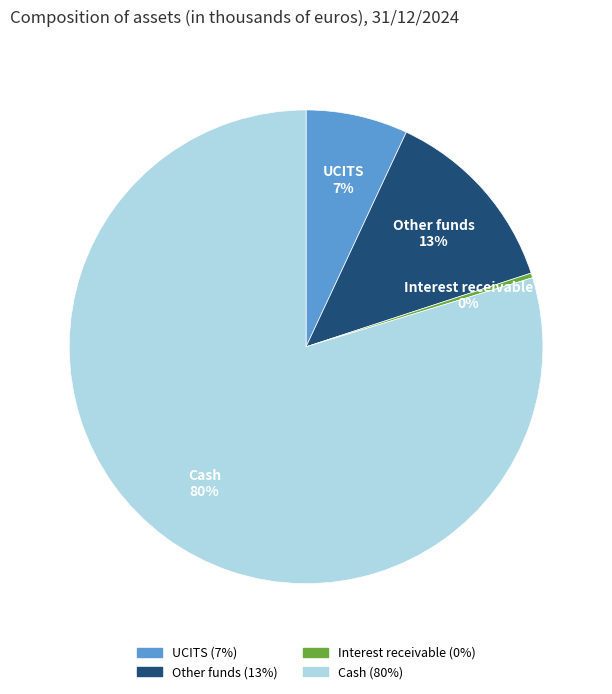

To the nearest percent, what is the average slice percentage?

25%